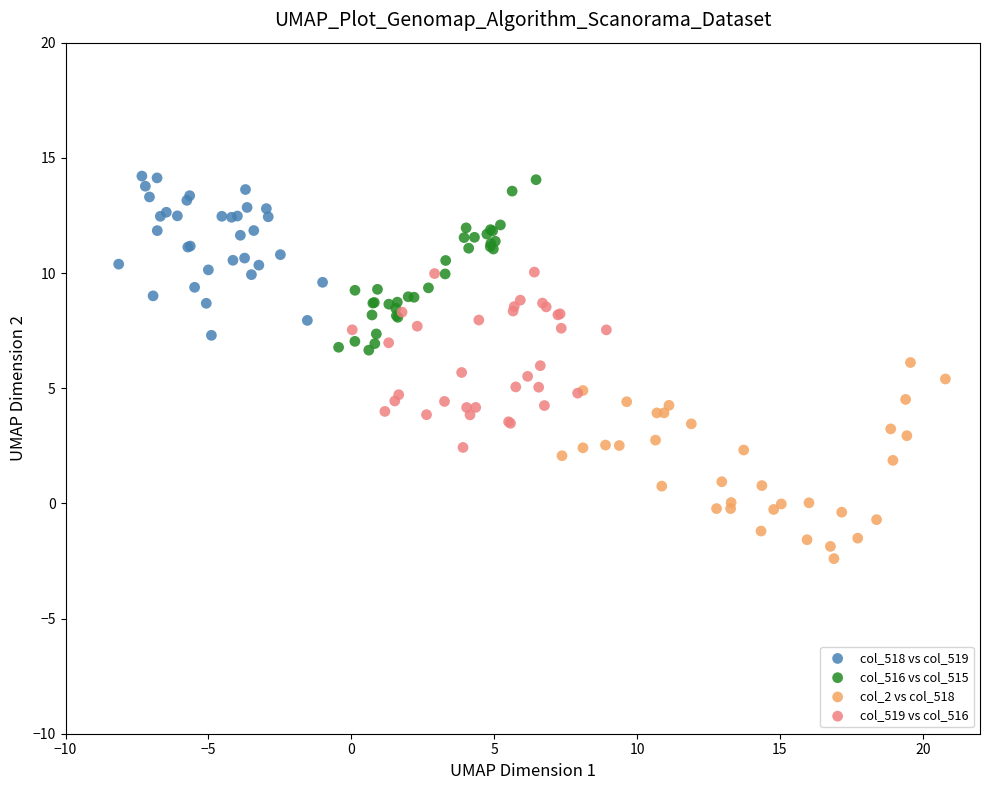

Which series contains the lowest Y value?

col_2 vs col_518